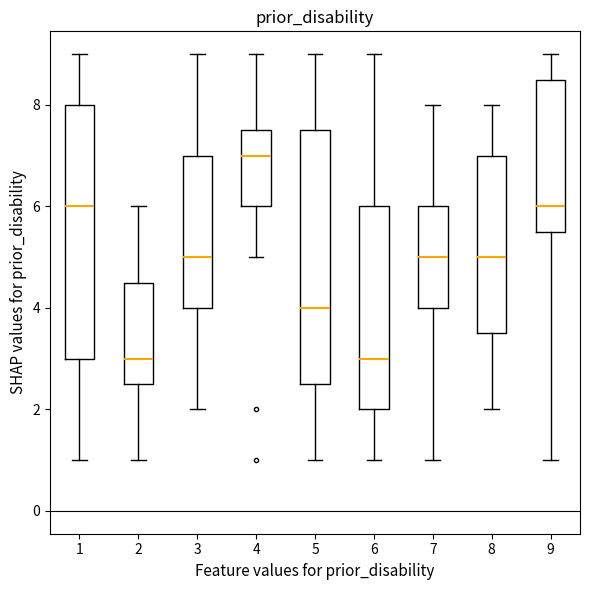

Reading left to right, read every box against the y-axis: the position of its median line, the range the box covers, and the ends of its whiskers. The values are not printed on the chart, so give them approximately, as read against the axis.

1: median 6.0, box 3.0 to 8.0, whiskers 1.0 to 9.0
2: median 3.0, box 2.6 to 4.6, whiskers 1.0 to 6.0
3: median 5.0, box 4.0 to 7.0, whiskers 2.0 to 9.0
4: median 7.0, box 6.0 to 7.6, whiskers 5.0 to 9.0
5: median 4.0, box 2.6 to 7.6, whiskers 1.0 to 9.0
6: median 3.0, box 2.0 to 6.0, whiskers 1.0 to 9.0
7: median 5.0, box 4.0 to 6.0, whiskers 1.0 to 8.0
8: median 5.0, box 3.6 to 7.0, whiskers 2.0 to 8.0
9: median 6.0, box 5.6 to 8.6, whiskers 1.0 to 9.0